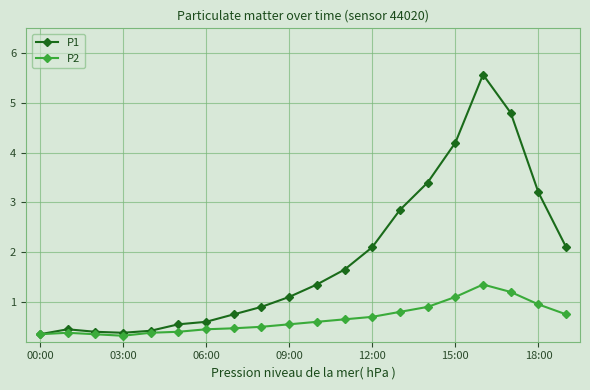

Which series has the largest total across all categories?

P1